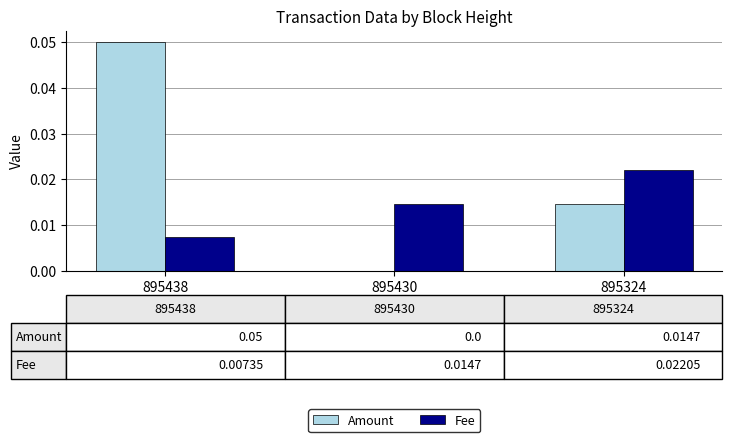

Between 895430 and 895324, which series saw the biggest shift?

Amount